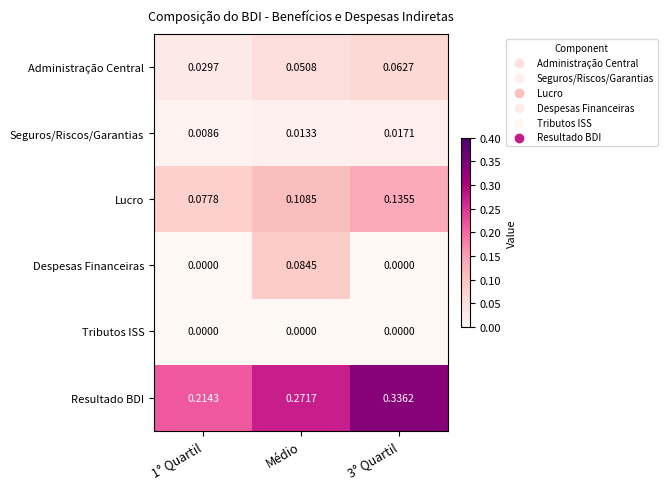

List the series in order of their peak value, highest first.

Resultado BDI, Lucro, Despesas Financeiras, Administração Central, Seguros/Riscos/Garantias, Tributos ISS